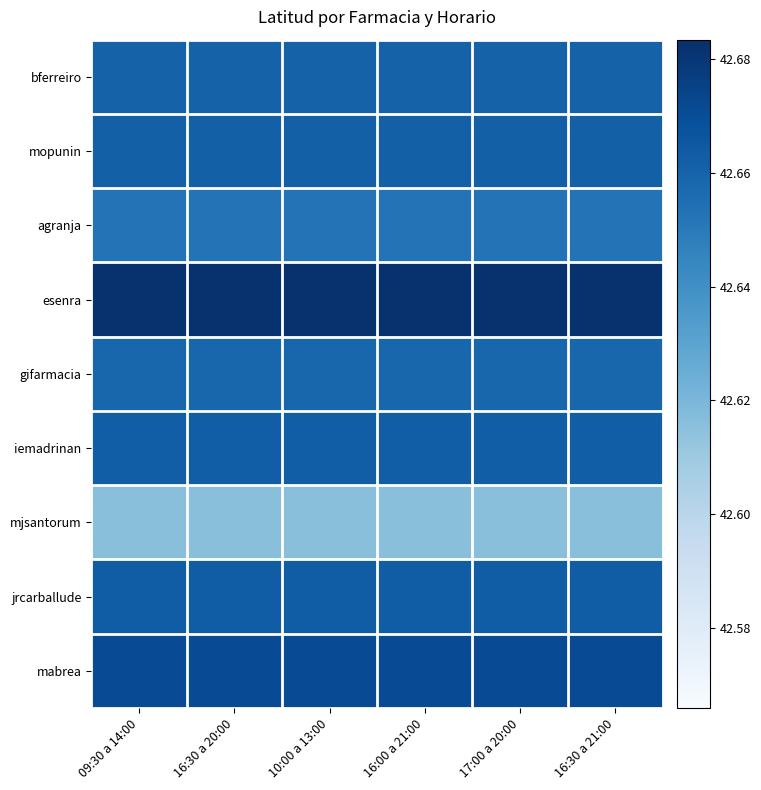

Reading left to right, transcribe all the data shown in this chart.

bferreiro: 09:30 a 14:00=42.7	16:30 a 20:00=42.7	10:00 a 13:00=42.7	16:00 a 21:00=42.7	17:00 a 20:00=42.7	16:30 a 21:00=42.7
mopunin: 09:30 a 14:00=42.7	16:30 a 20:00=42.7	10:00 a 13:00=42.7	16:00 a 21:00=42.7	17:00 a 20:00=42.7	16:30 a 21:00=42.7
agranja: 09:30 a 14:00=42.7	16:30 a 20:00=42.7	10:00 a 13:00=42.7	16:00 a 21:00=42.7	17:00 a 20:00=42.7	16:30 a 21:00=42.7
esenra: 09:30 a 14:00=42.7	16:30 a 20:00=42.7	10:00 a 13:00=42.7	16:00 a 21:00=42.7	17:00 a 20:00=42.7	16:30 a 21:00=42.7
gifarmacia: 09:30 a 14:00=42.7	16:30 a 20:00=42.7	10:00 a 13:00=42.7	16:00 a 21:00=42.7	17:00 a 20:00=42.7	16:30 a 21:00=42.7
iemadrinan: 09:30 a 14:00=42.7	16:30 a 20:00=42.7	10:00 a 13:00=42.7	16:00 a 21:00=42.7	17:00 a 20:00=42.7	16:30 a 21:00=42.7
mjsantorum: 09:30 a 14:00=42.6	16:30 a 20:00=42.6	10:00 a 13:00=42.6	16:00 a 21:00=42.6	17:00 a 20:00=42.6	16:30 a 21:00=42.6
jrcarballude: 09:30 a 14:00=42.7	16:30 a 20:00=42.7	10:00 a 13:00=42.7	16:00 a 21:00=42.7	17:00 a 20:00=42.7	16:30 a 21:00=42.7
mabrea: 09:30 a 14:00=42.7	16:30 a 20:00=42.7	10:00 a 13:00=42.7	16:00 a 21:00=42.7	17:00 a 20:00=42.7	16:30 a 21:00=42.7